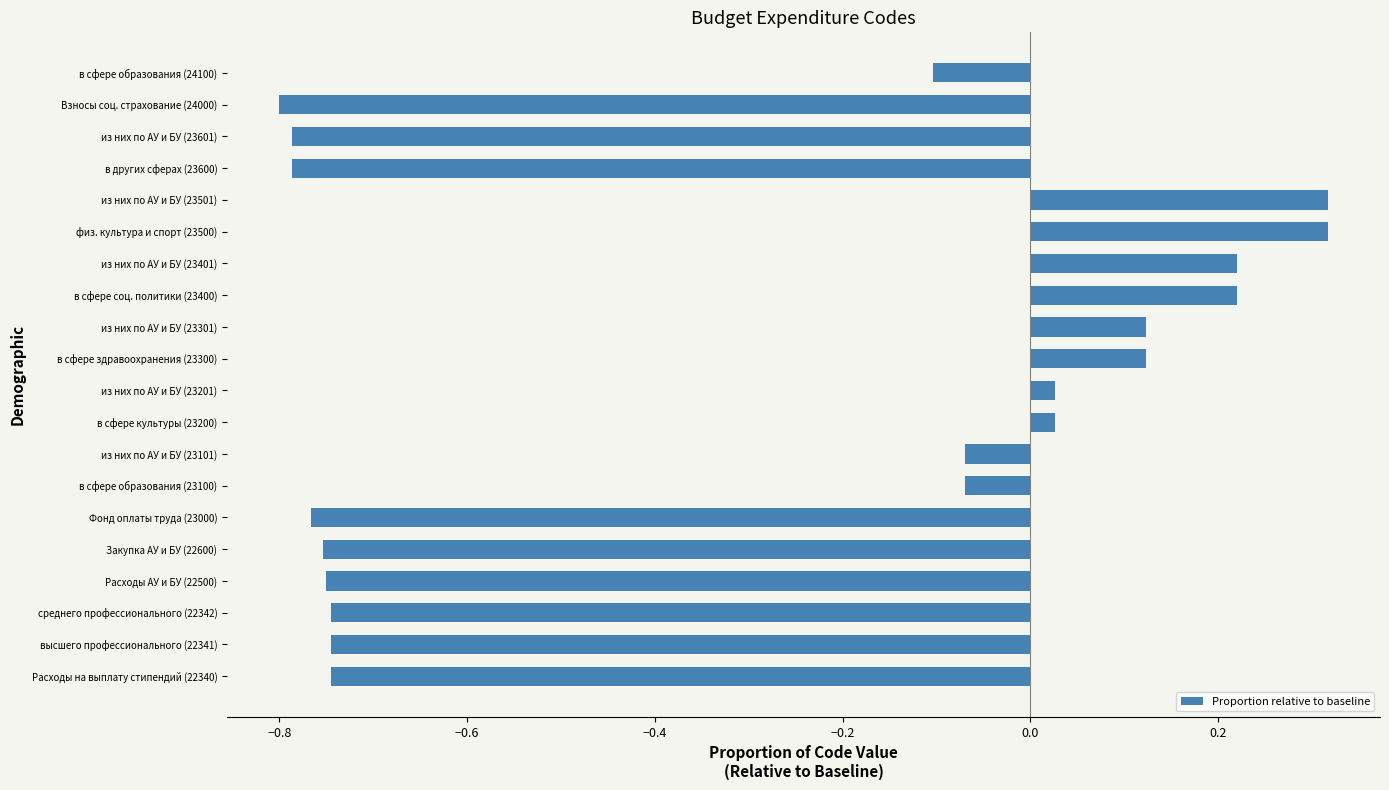

Does the chart contain stacked bars?

No